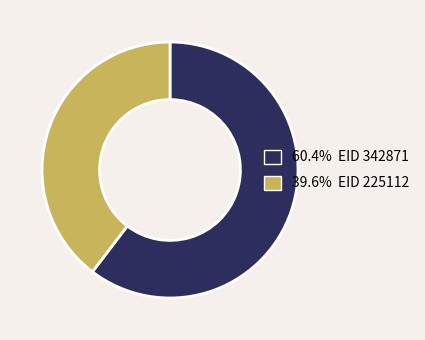

Is there a majority slice in this chart?

Yes